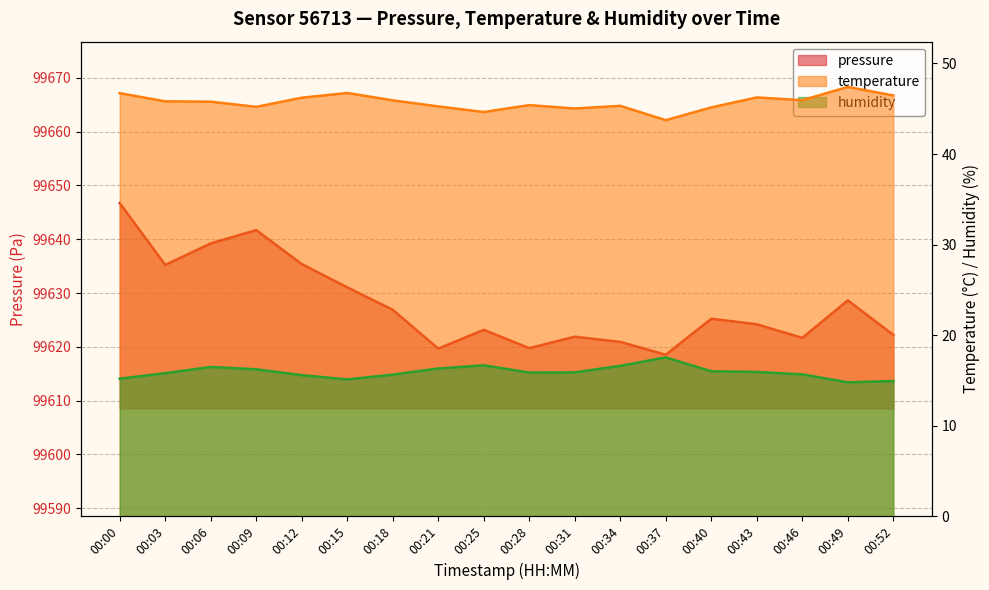

How many lines are shown in the chart?

3